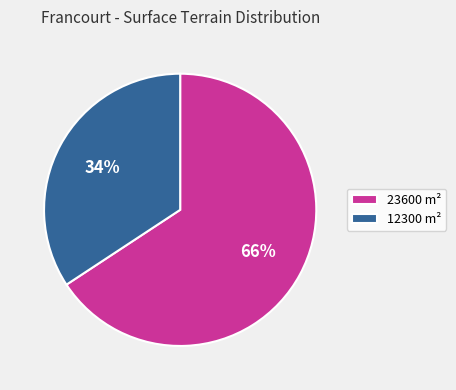

Rank the categories by value from highest to lowest.

23600, 12300